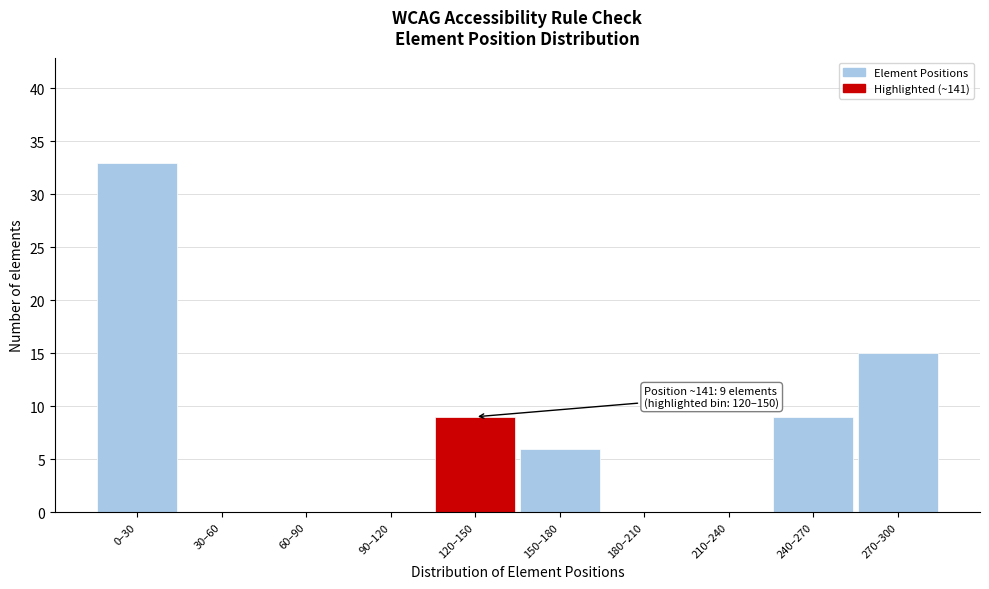

Reading left to right, what are all the values shown in this chart?

0–30=33	30–60=0	60–90=0	90–120=0	120–150=9	150–180=6	180–210=0	210–240=0	240–270=9	270–300=15